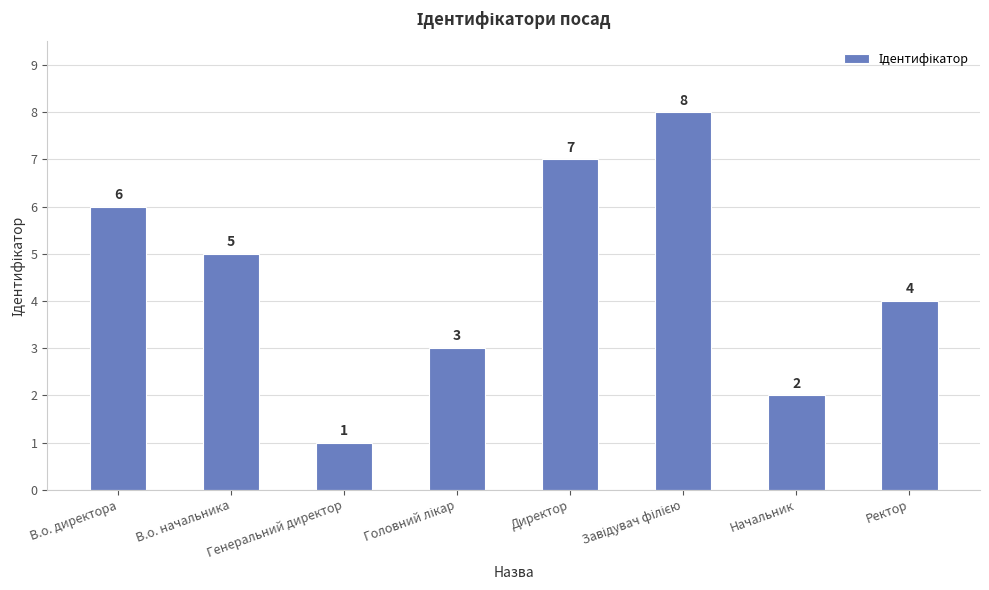

Between Ректор and Директор, which is larger?

Директор